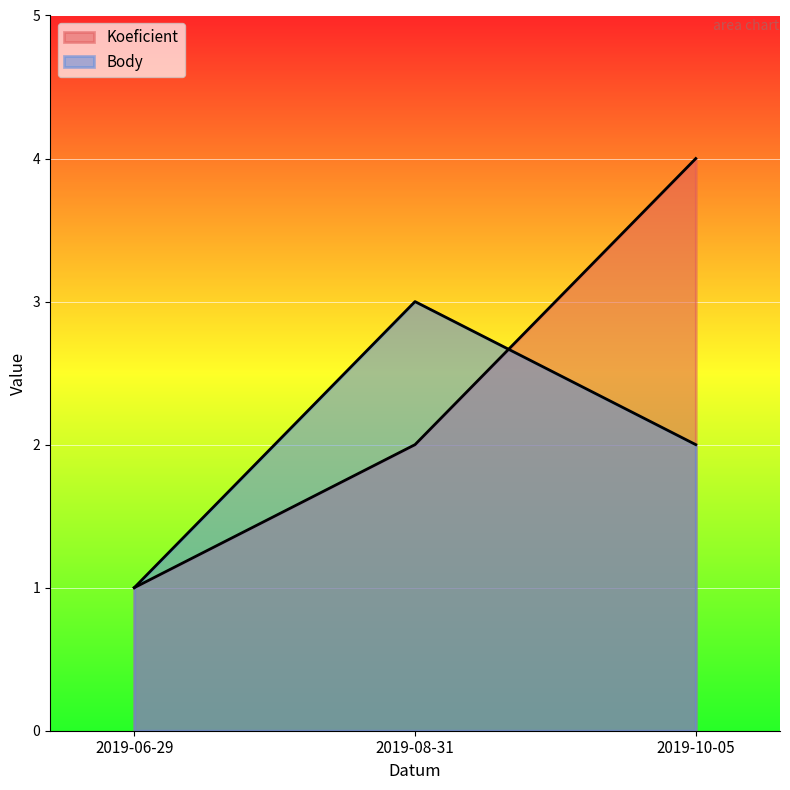

True or false: Body has a value of 1 at 2019-06-29.

True